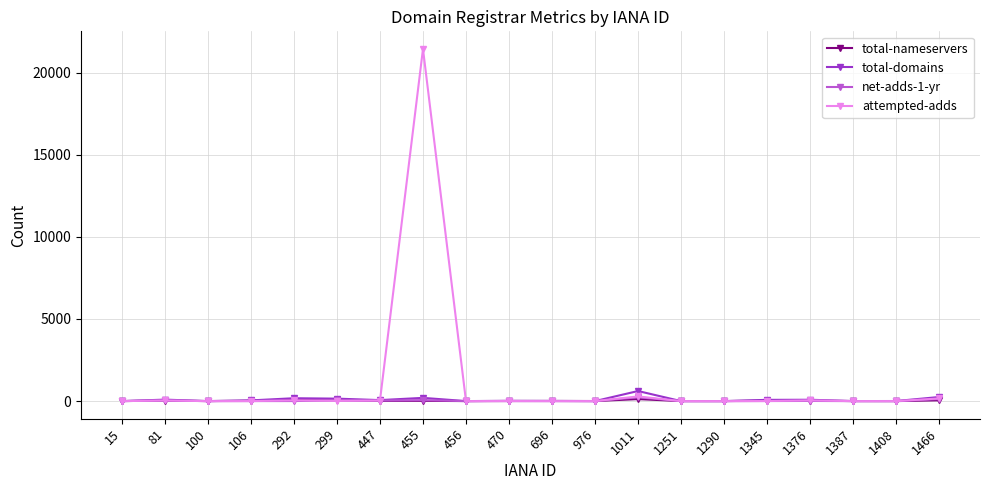

What is the value of the total-nameservers point at the 20th from the left?

49